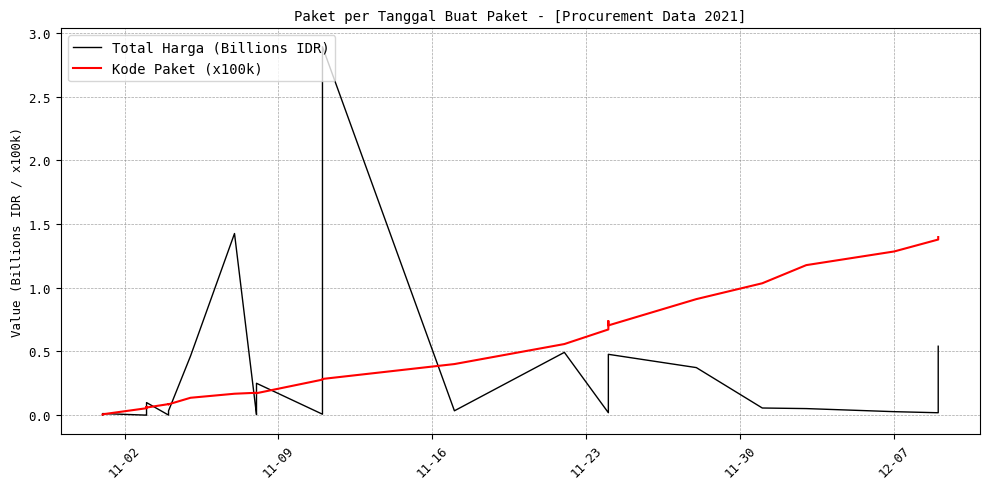

List the series in order of their peak value, highest first.

Total Harga (Billions IDR), Kode Paket (x100k)